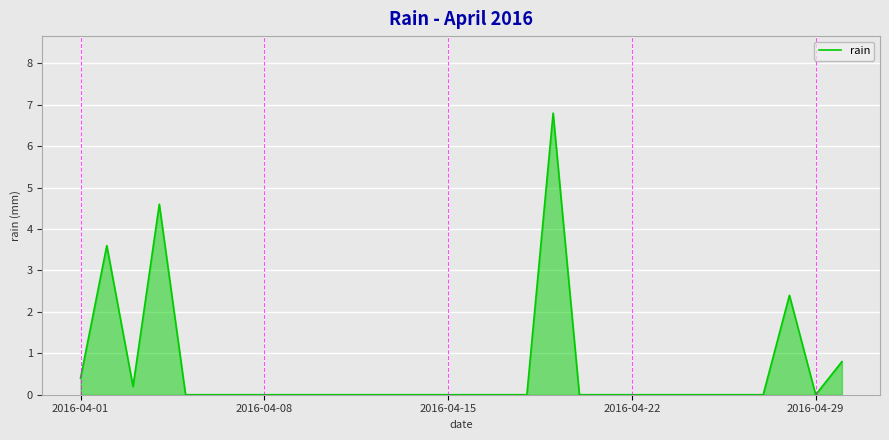

What is the difference between the second highest and minimum values?

4.6